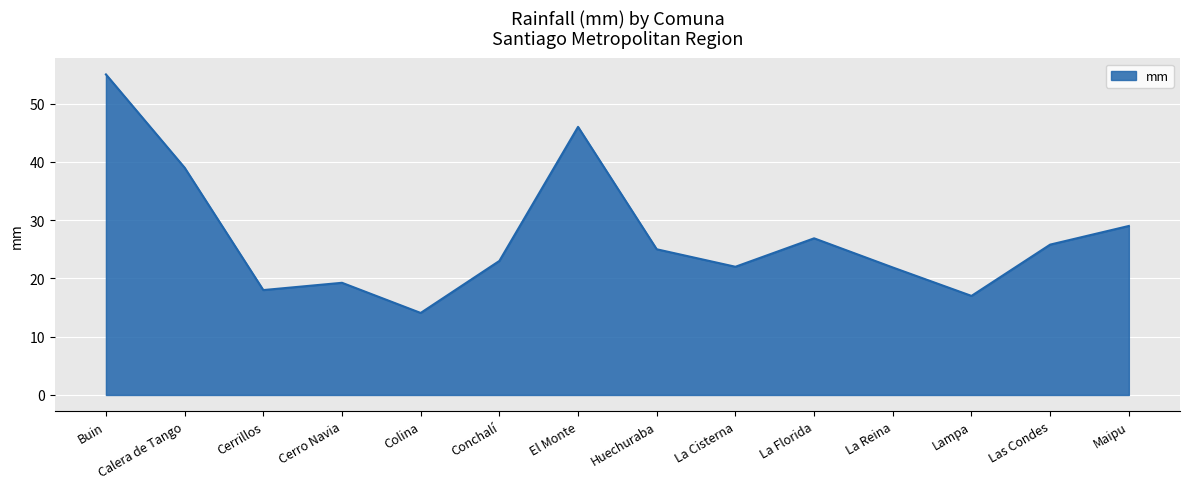

What value does the data have at Cerrillos?

18.0